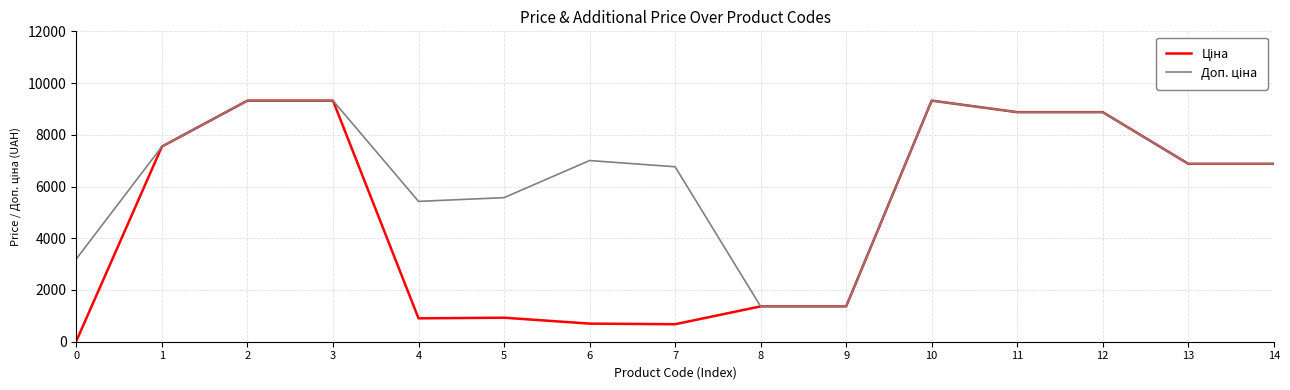

What is the total value across all series at 3?

18642.8